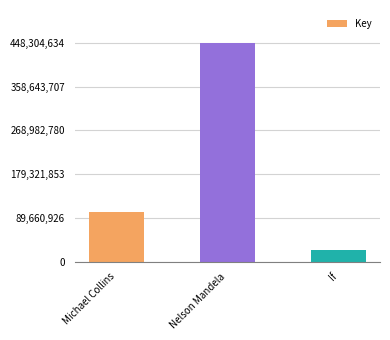

Count the values in the range 23083204 to 448304634.

3